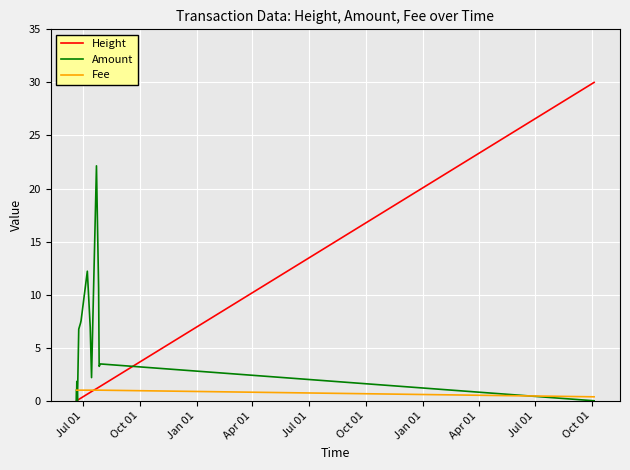

Which series has the widest spread of values?

Height